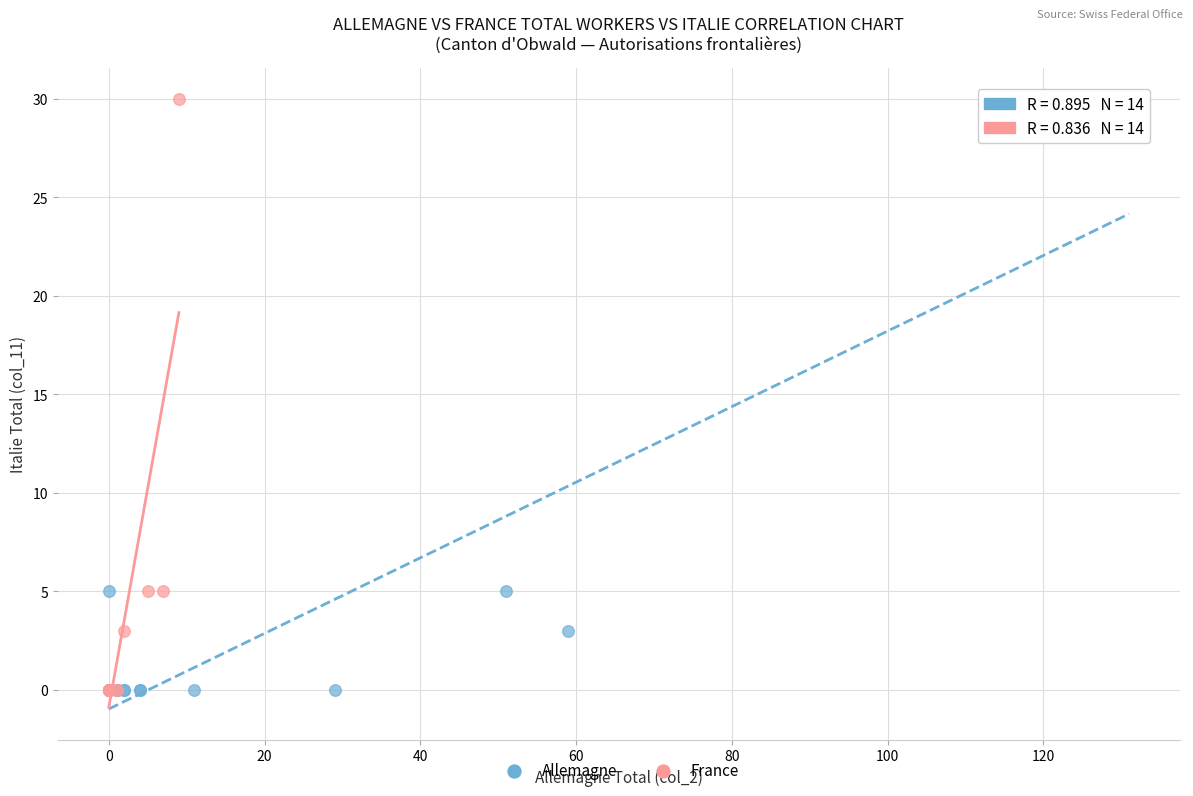

What are all the series names shown in the legend?

Allemagne, France